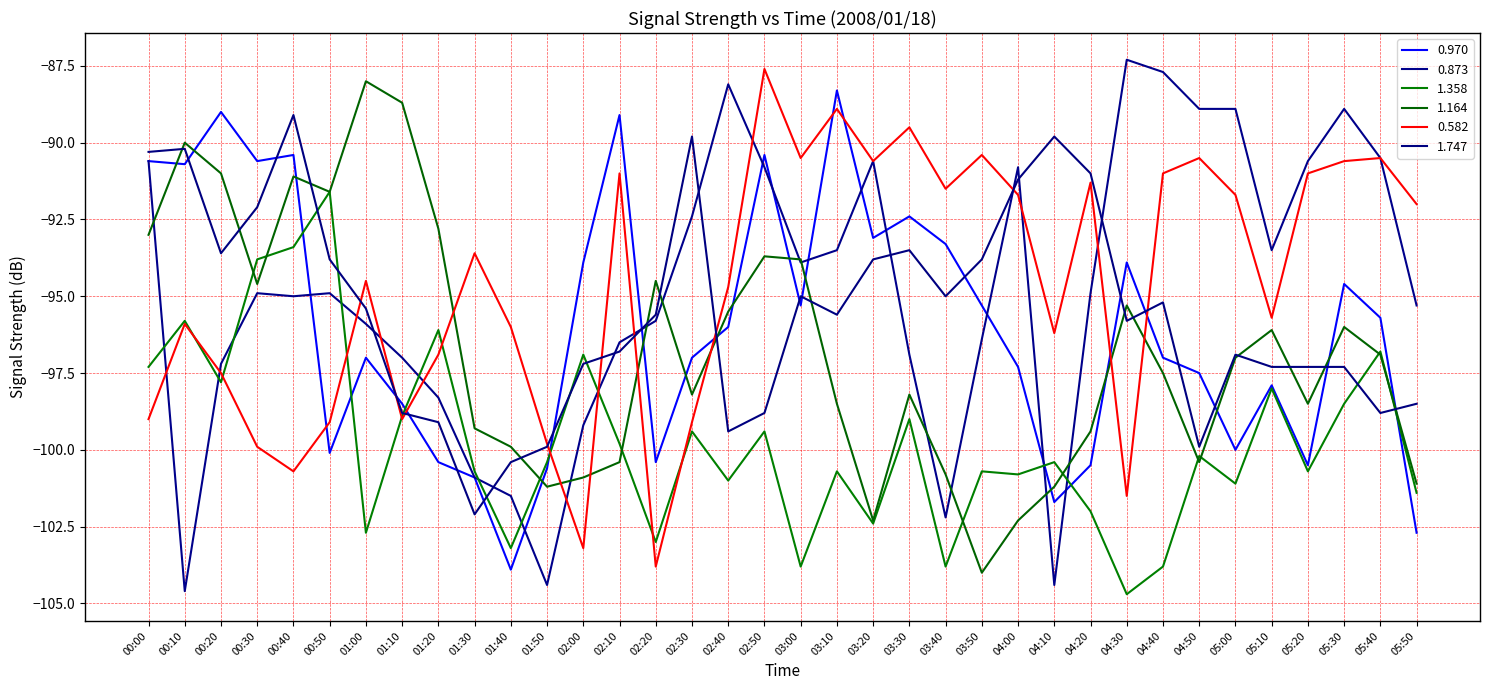

What position from the left is 04:00?

25